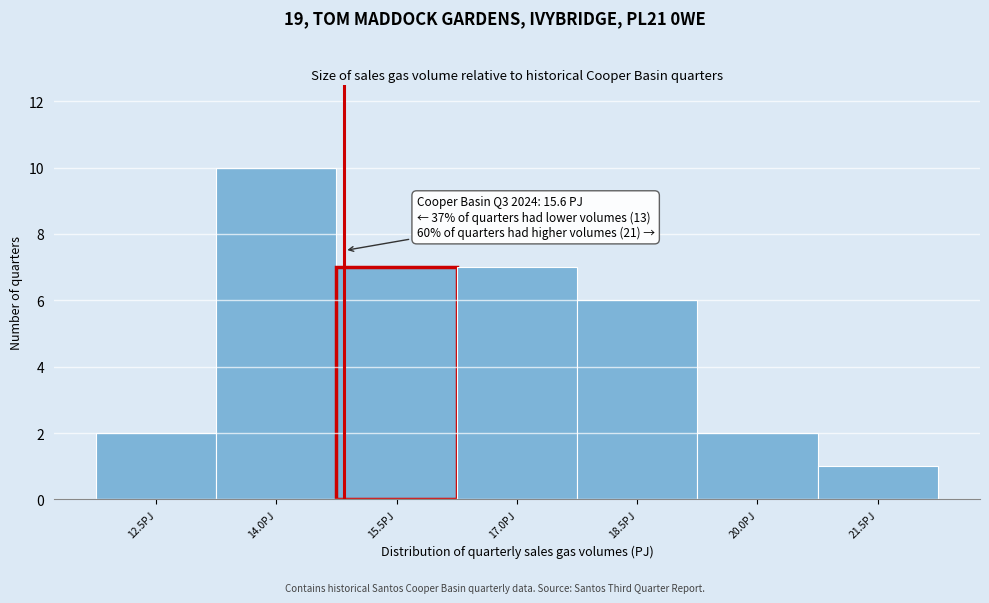

Reading left to right, transcribe all the data shown in this chart.

2	10	7	7	6	2	1